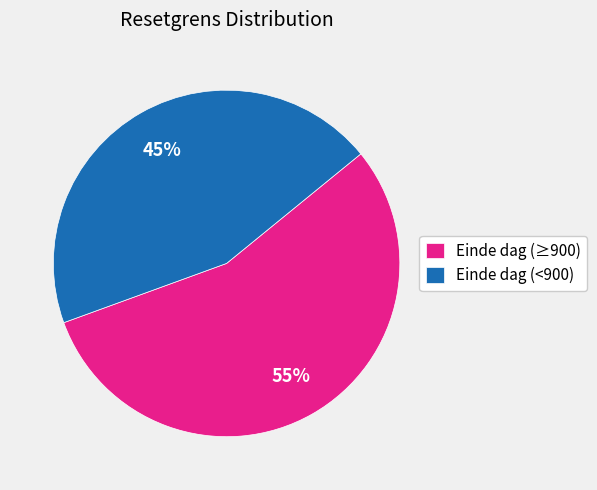

Rank the categories by value from lowest to highest.

Einde dag (<900), Einde dag (≥900)